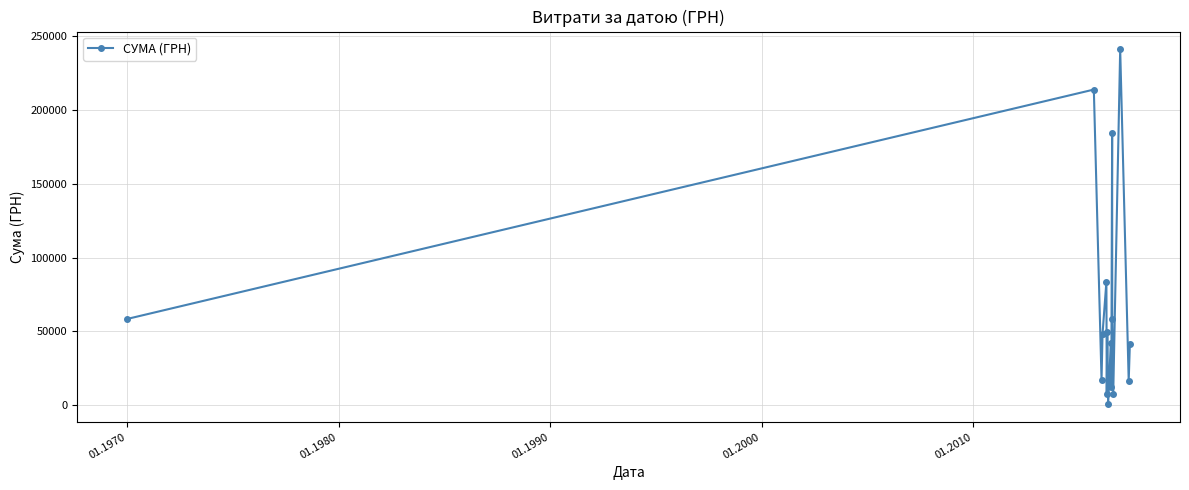

What is the value of the 15th point from the left?

16250.0